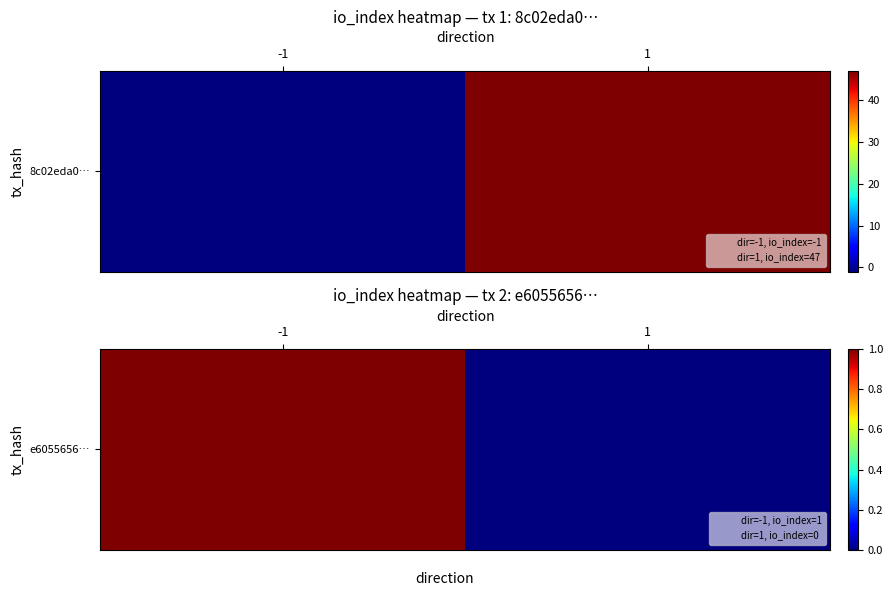

True or false: the data shows 1 at -1.

True